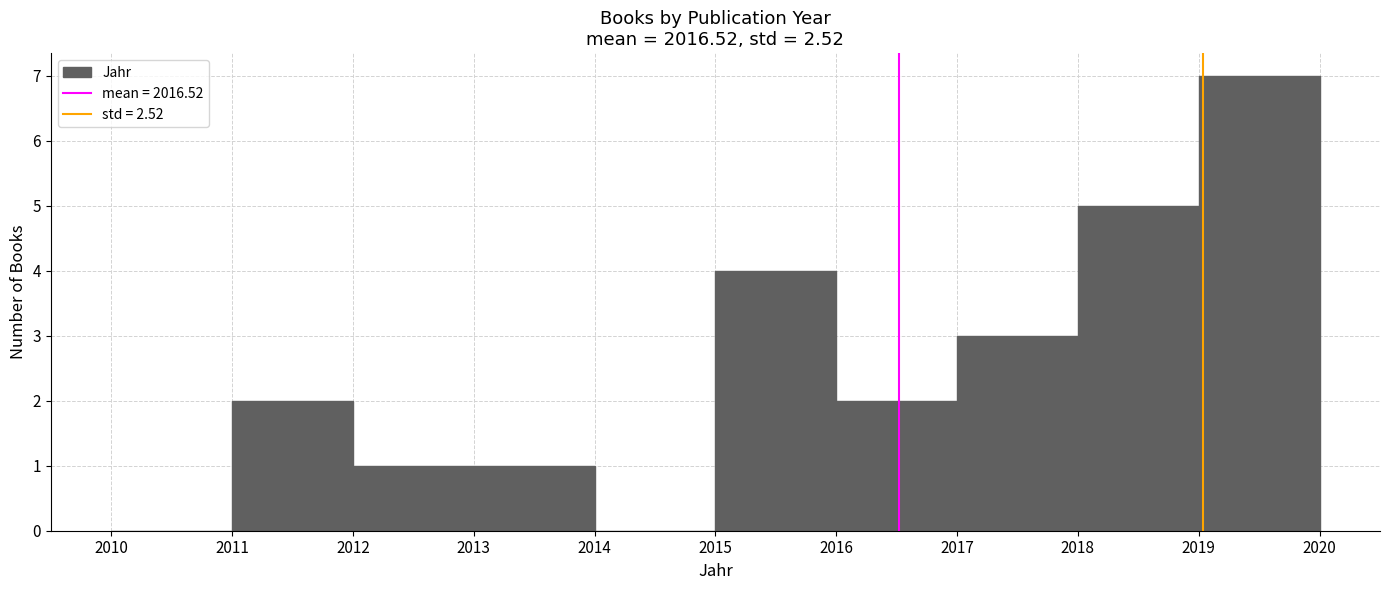

How tall is the bar that spans 2015 to 2016 on the x-axis? The values are not printed on the chart, so give them approximately, as read against the axis.

4